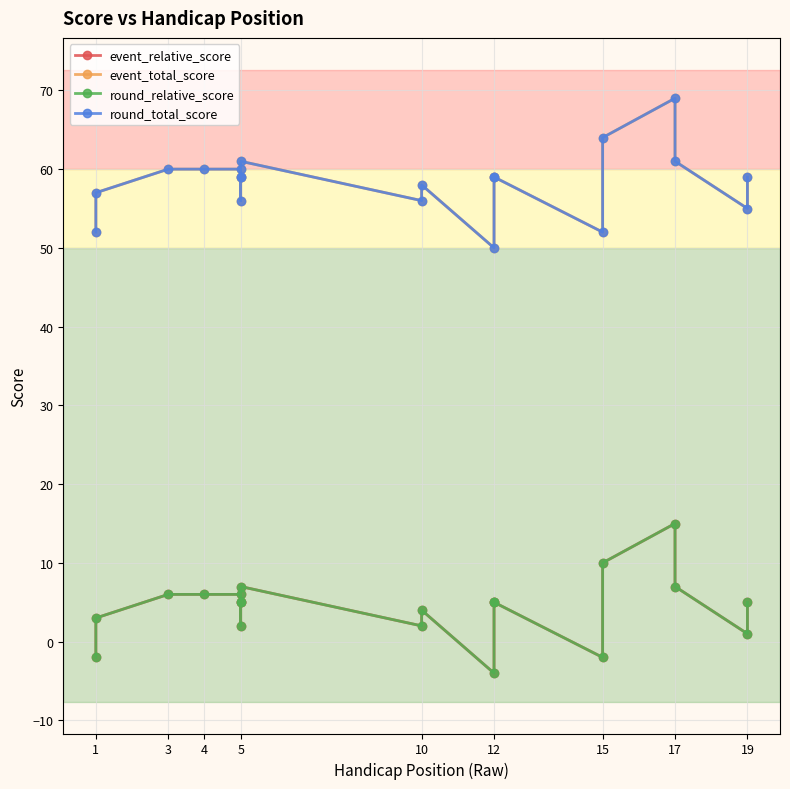

What is the value of the event_total_score point at the 6th from the left?

60